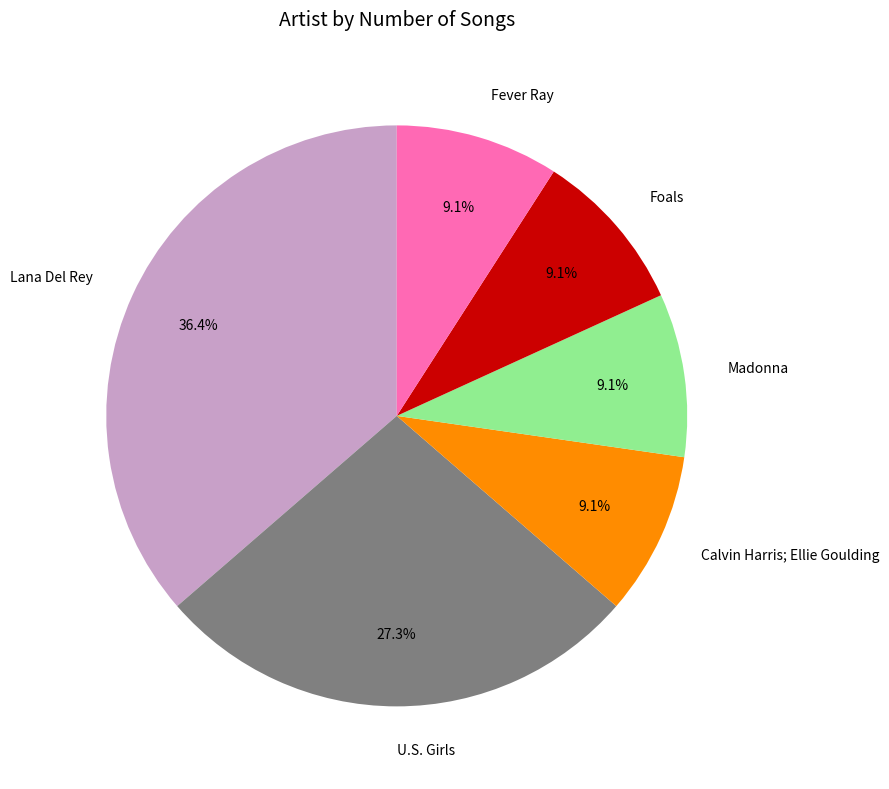

To the nearest percent, what portion does Lana Del Rey represent?

36%